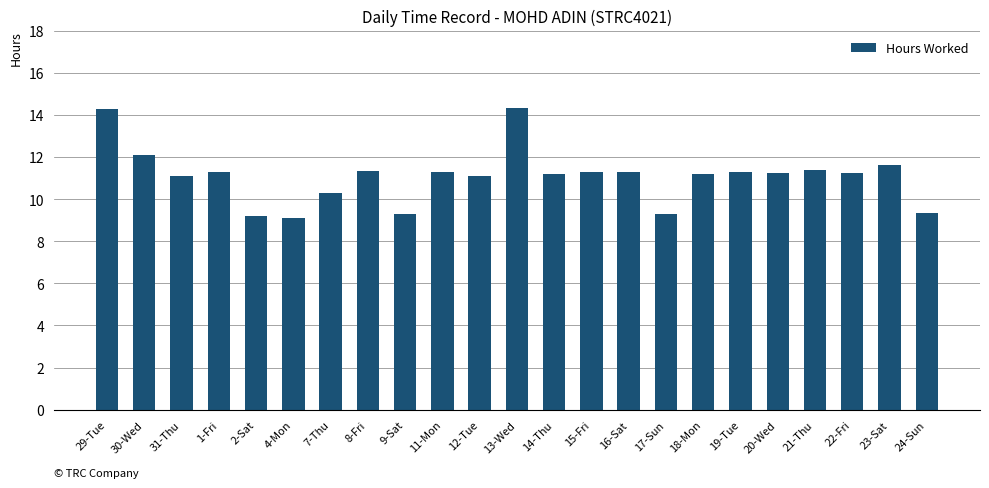

True or false: the data shows 4.8 at 17-Sun.

False